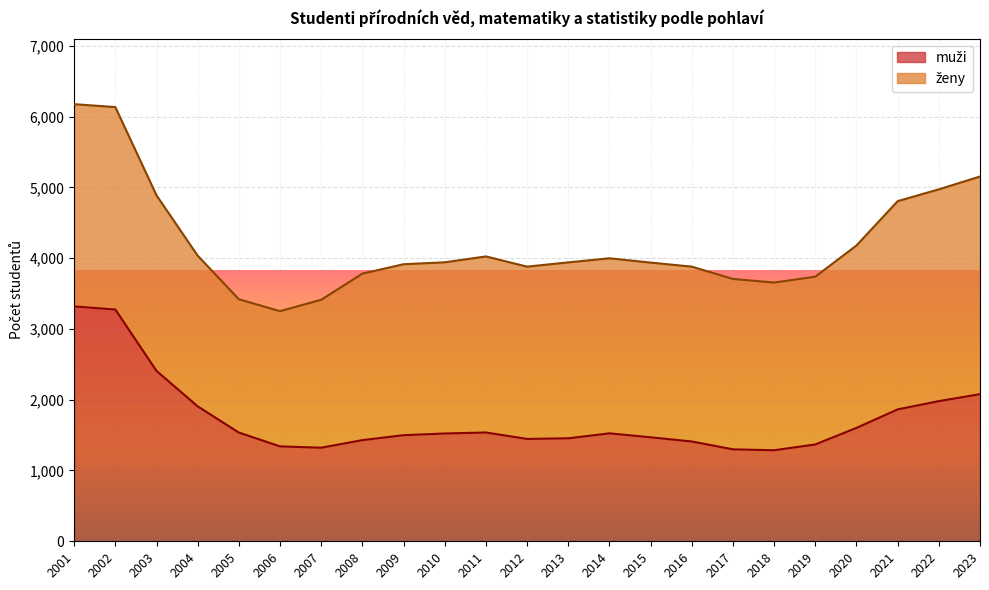

What is the smallest value displayed?

1286